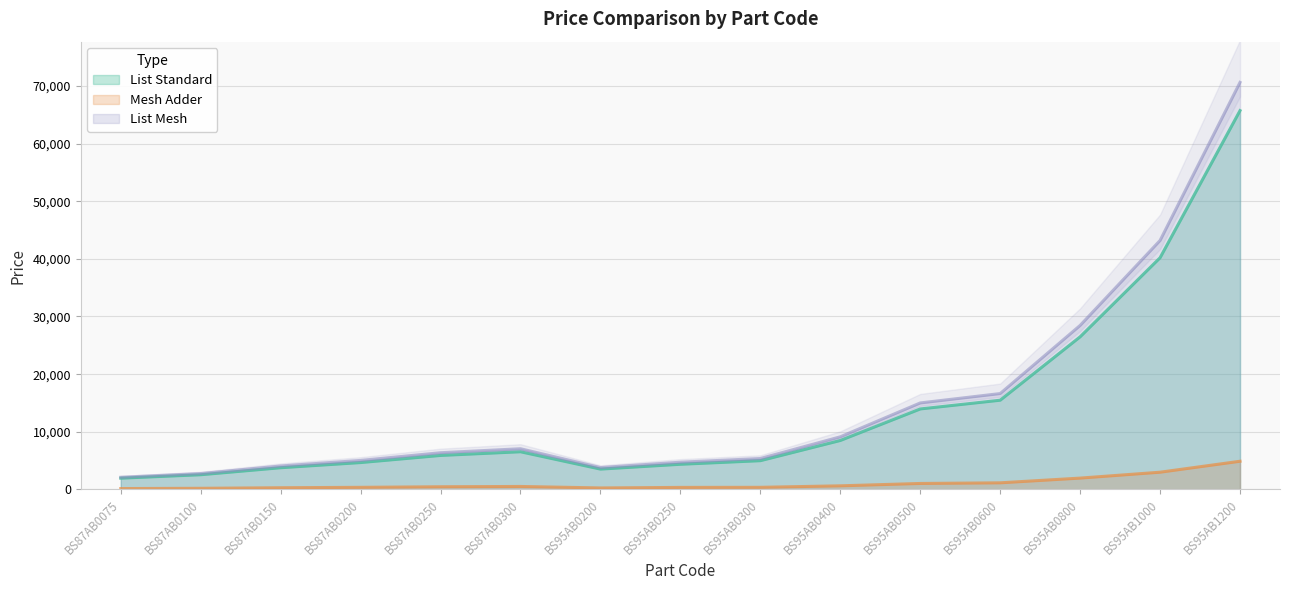

Does the chart have visible grid lines?

Yes